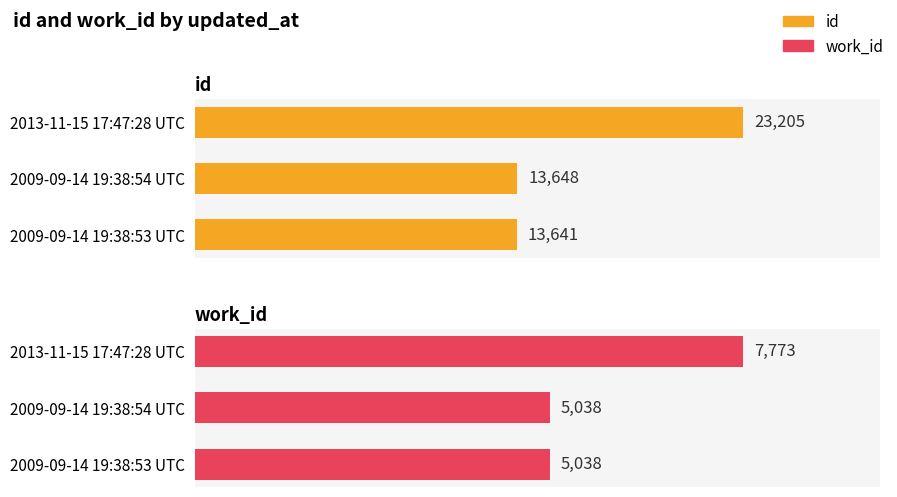

The value of id at 2013-11-15 17:47:28 UTC is 16196. True or false?

False